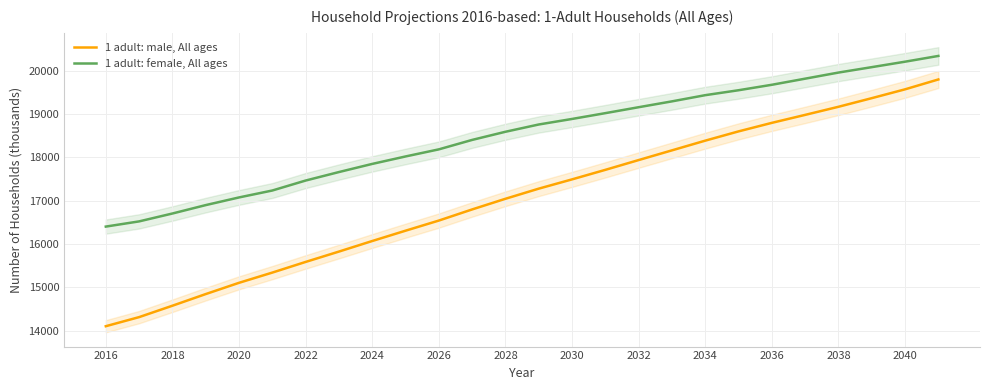

True or false: 1 adult: male, All ages and 1 adult: female, All ages intersect in this chart.

False